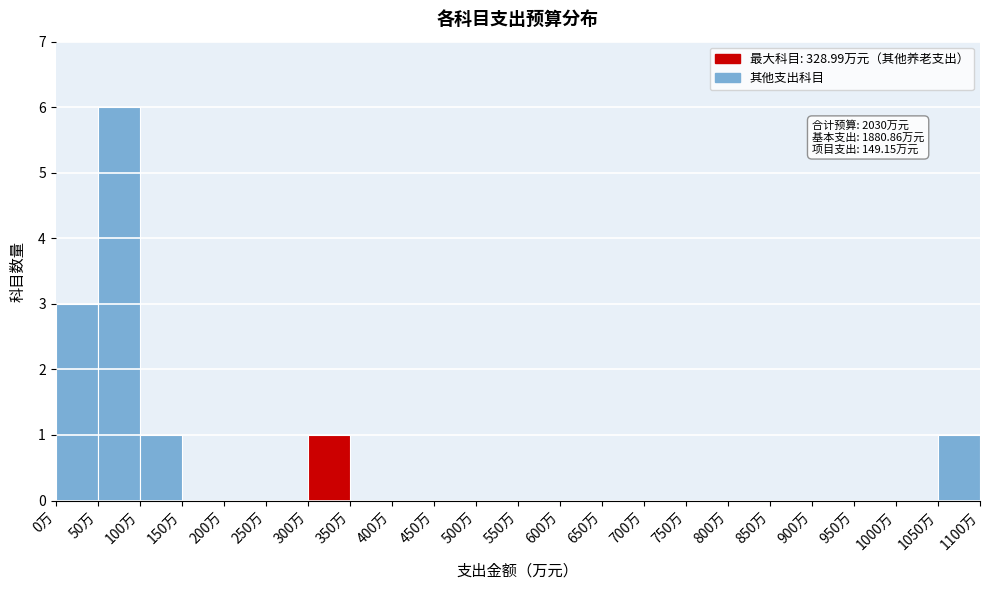

Which range on the x-axis has the tallest bar?

50 to 100